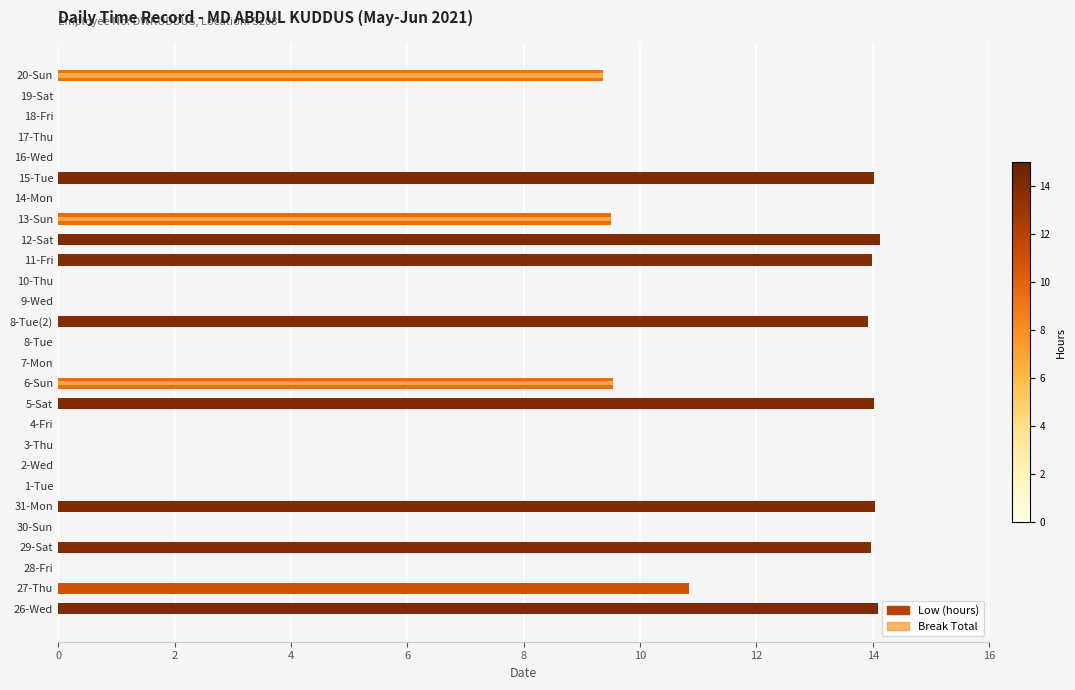

The Low (hours) series shows 24.6 at 31-Mon. True or false?

False